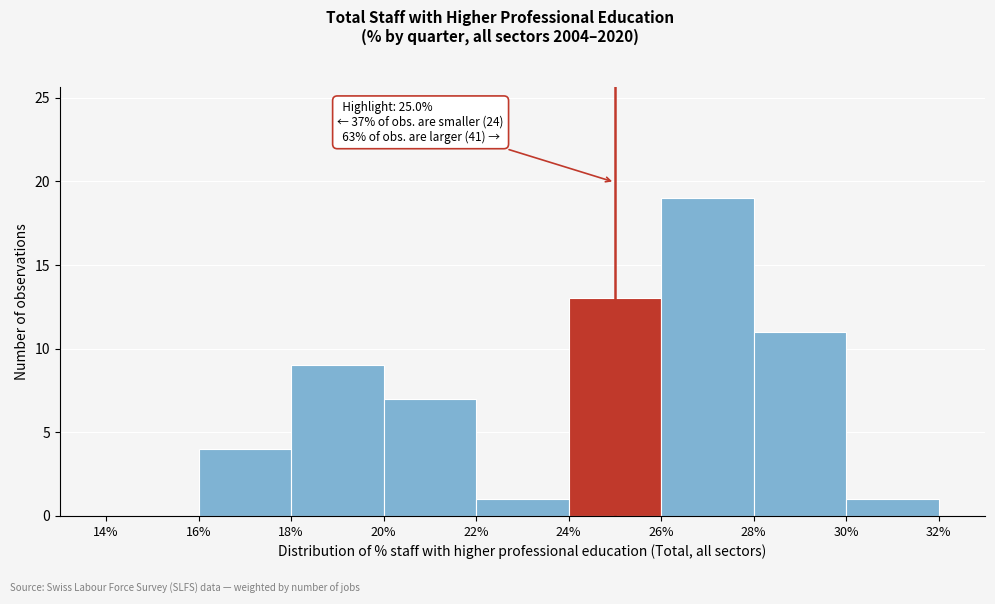

Which range on the x-axis has the tallest bar?

26% to 28%